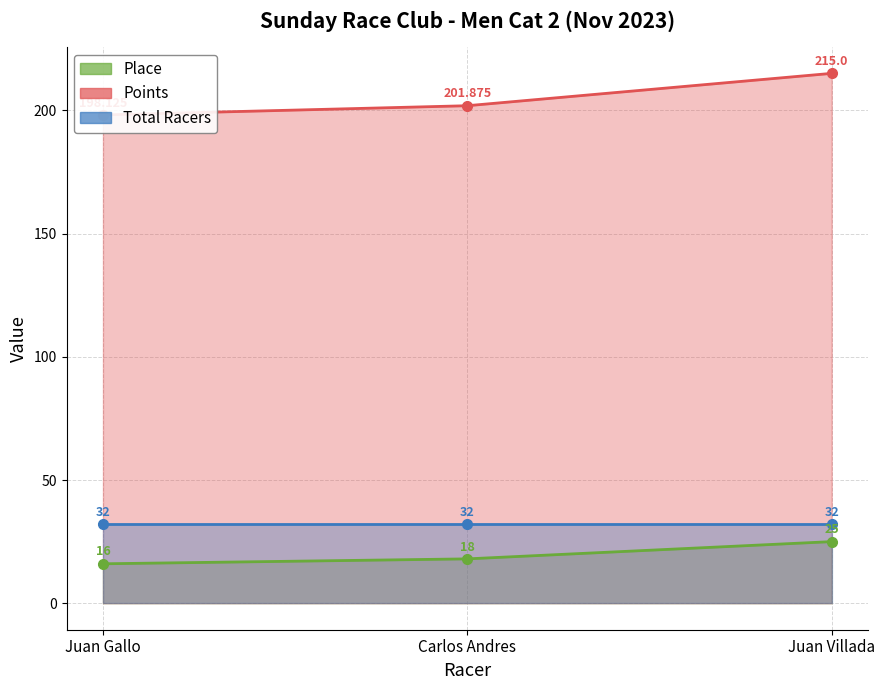

How many values in the Place series exceed 18?

1